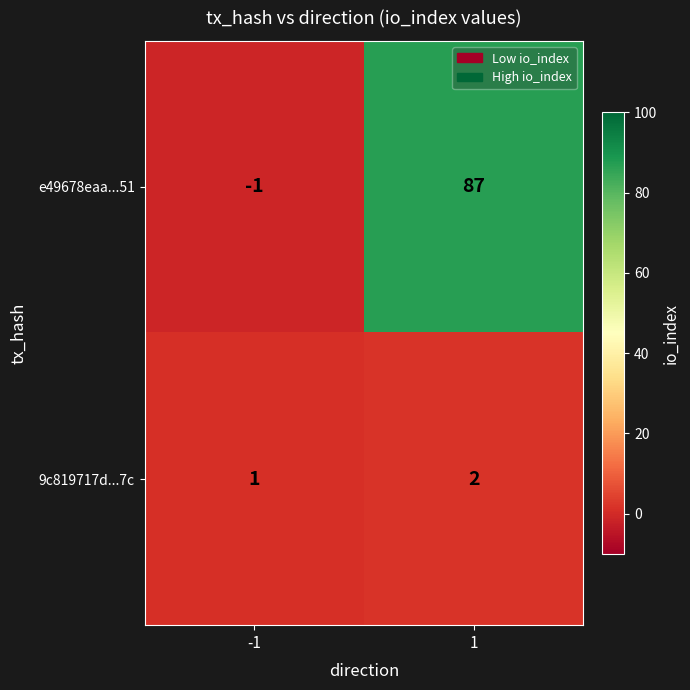

What is the spread (max minus min) of values at 1?

85